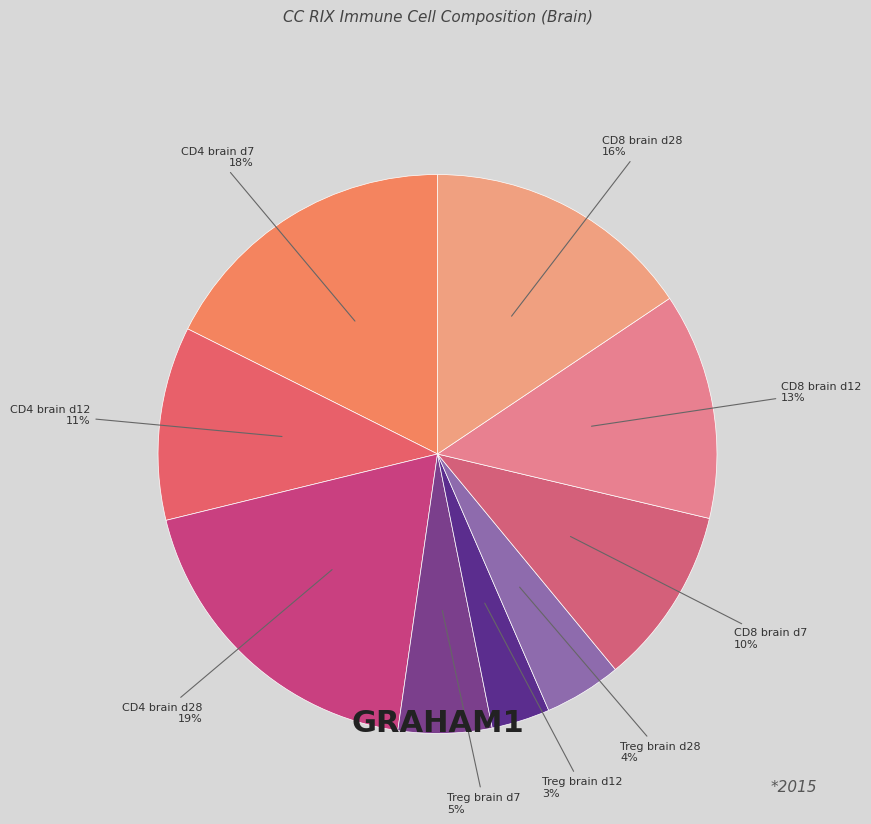

The CD4 brain d28 slice represents 19% of the pie. True or false?

True